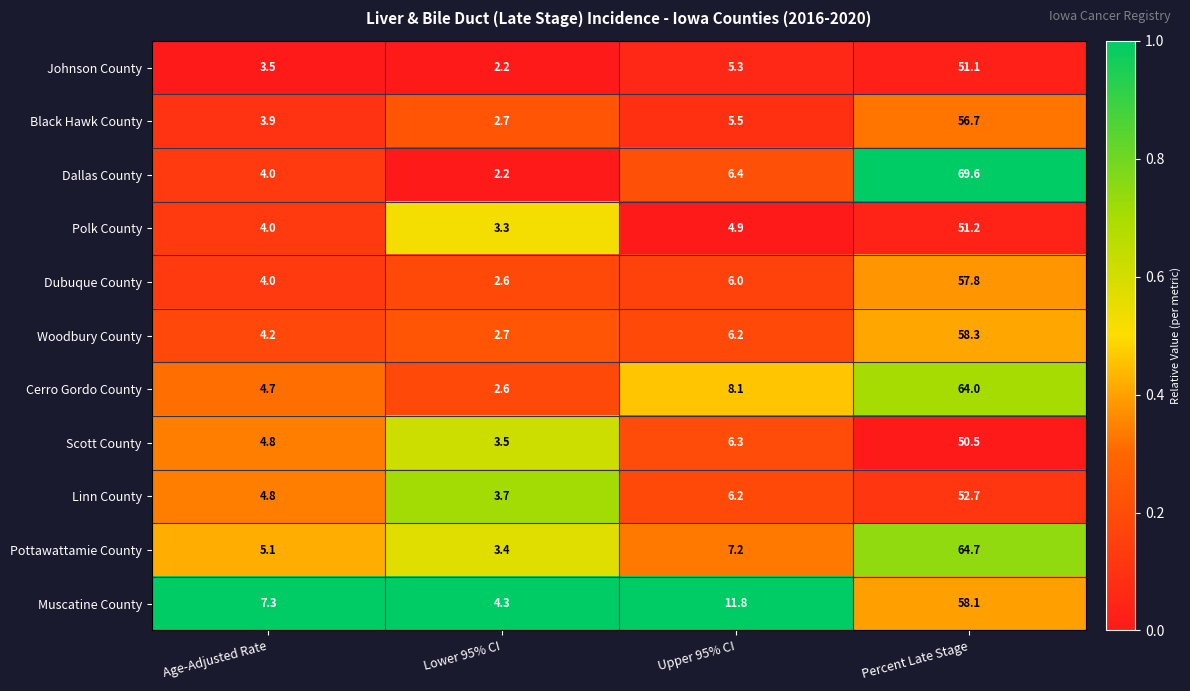

Is it true that Cerro Gordo County equals 4.7 at Age-Adjusted Rate?

True